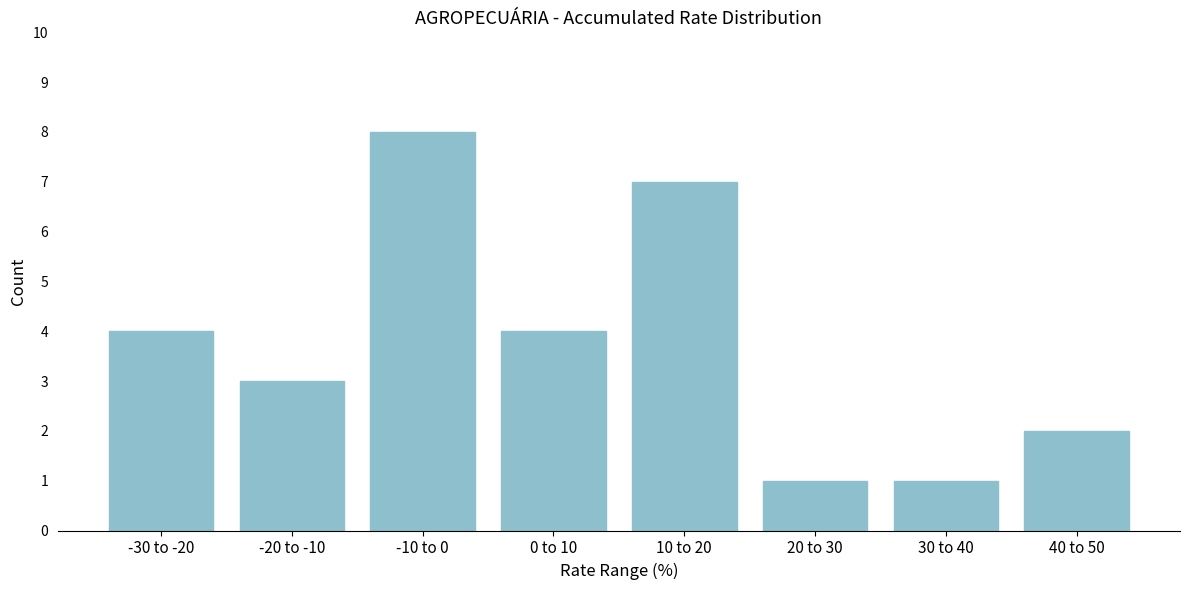

Reading left to right, transcribe all the data shown in this chart.

-30 to -20=4	-20 to -10=3	-10 to 0=8	0 to 10=4	10 to 20=7	20 to 30=1	30 to 40=1	40 to 50=2